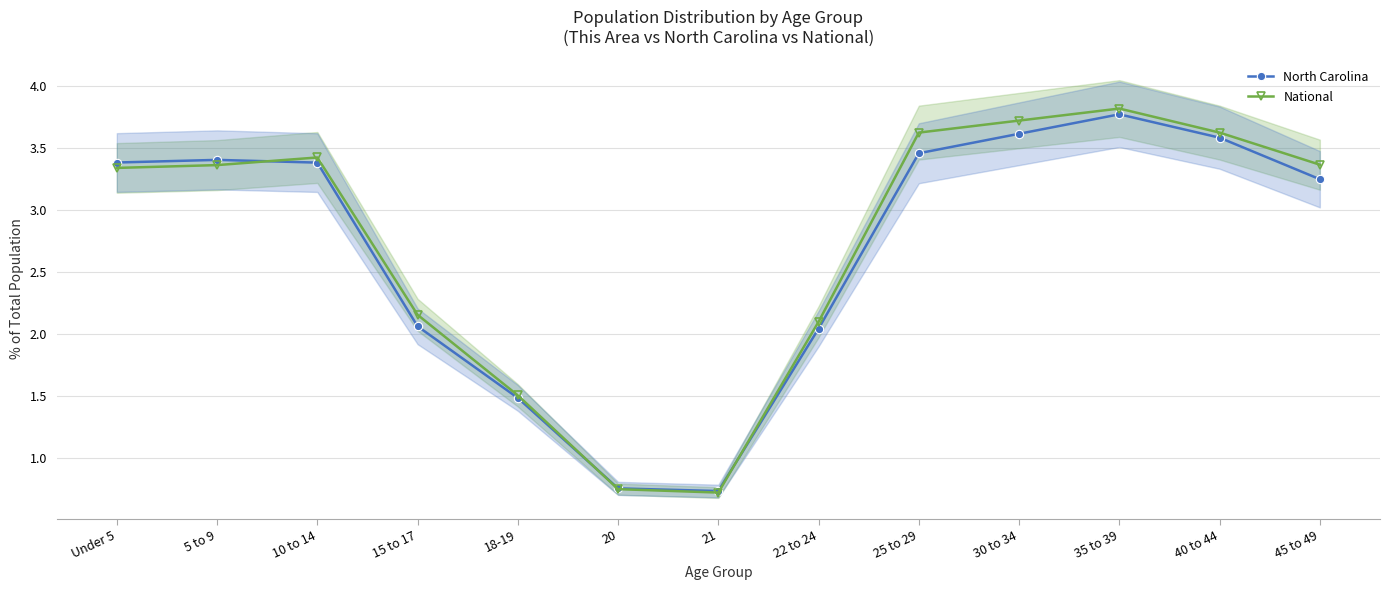

Is this an area chart (filled region under the line)?

No